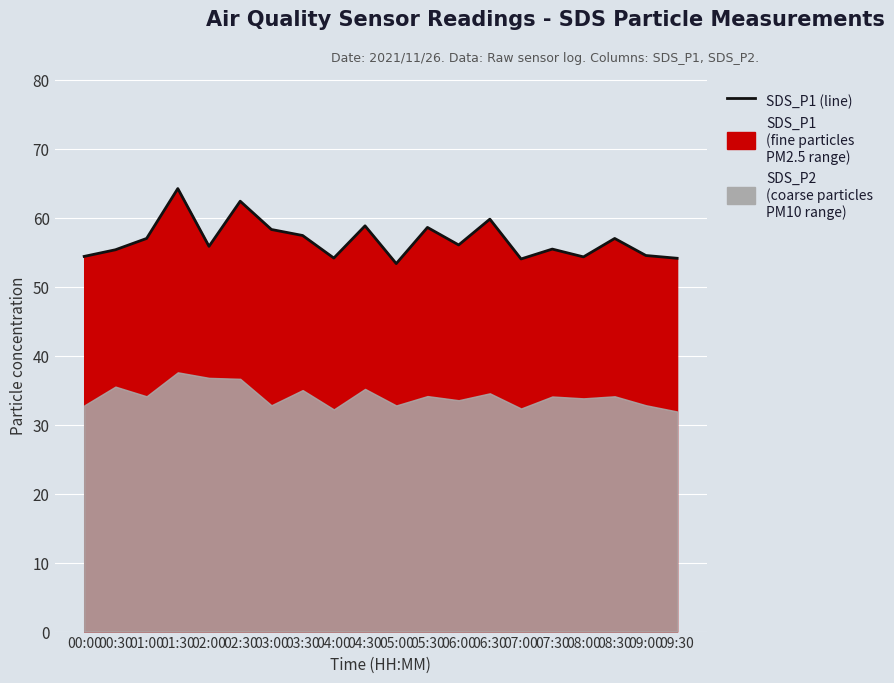

Rank the categories by value from highest to lowest.

01:30, 02:30, 06:30, 04:30, 05:30, 03:00, 03:30, 01:00, 08:30, 06:00, 02:00, 07:30, 00:30, 09:00, 00:00, 08:00, 04:00, 09:30, 07:00, 05:00